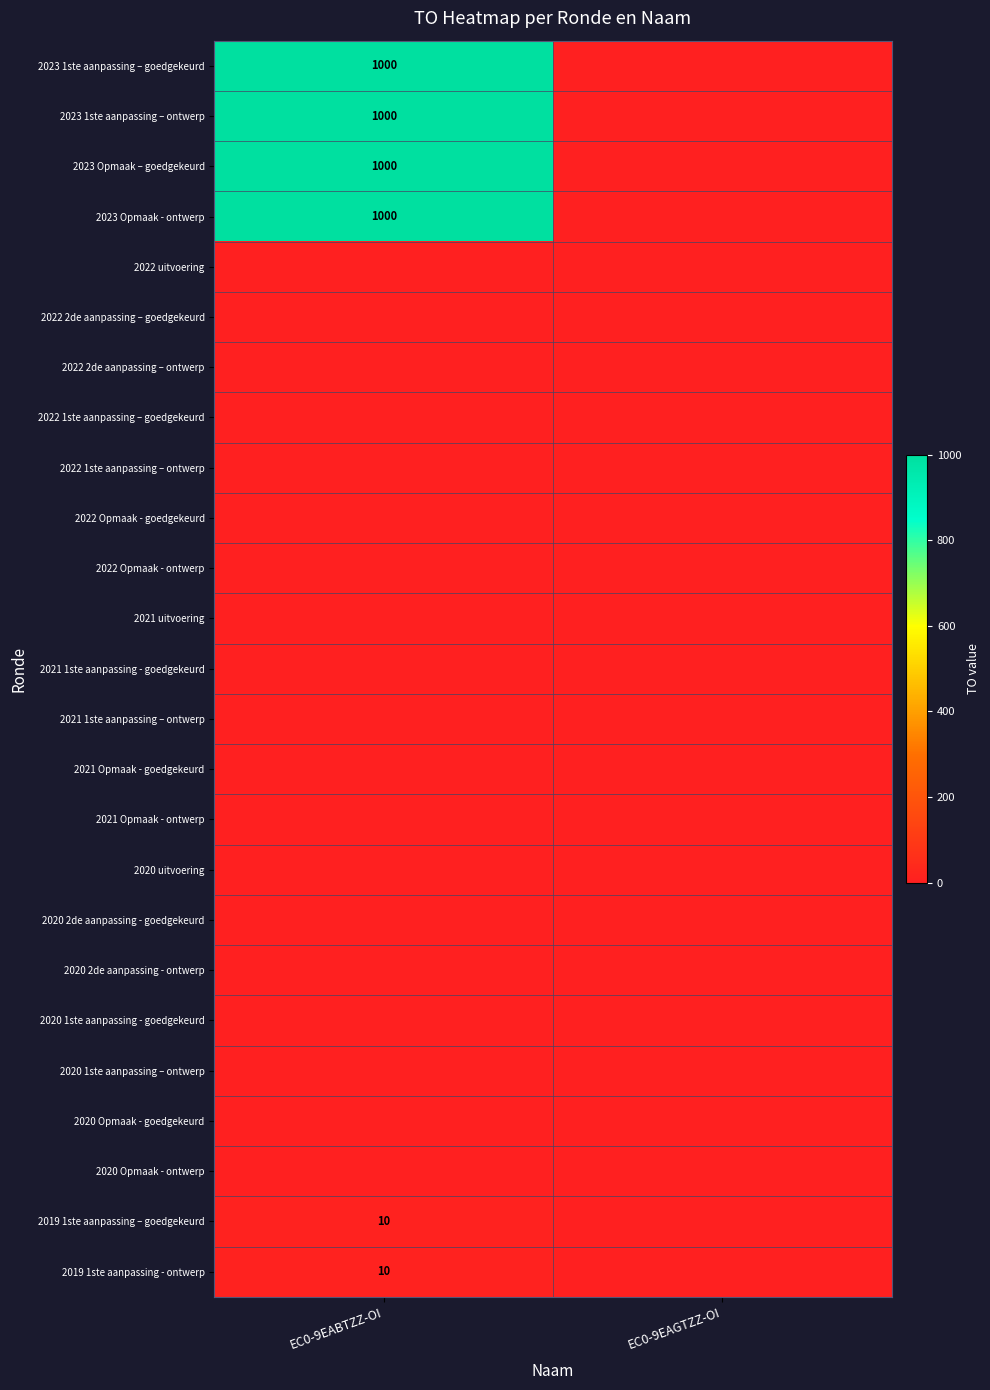

How many positive values does the 2023 1ste aanpassing – ontwerp series have?

1